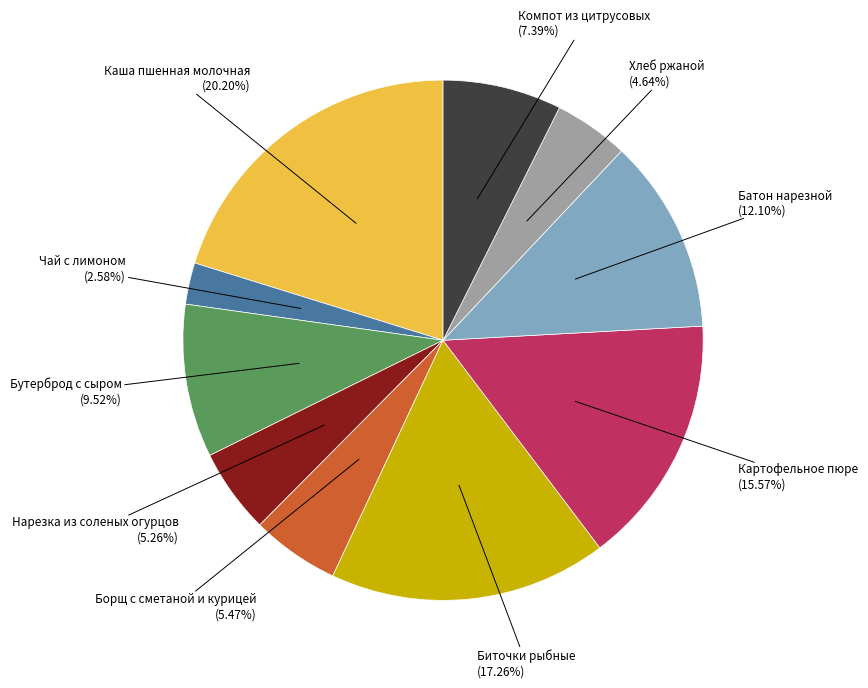

Does any single category account for the majority?

No